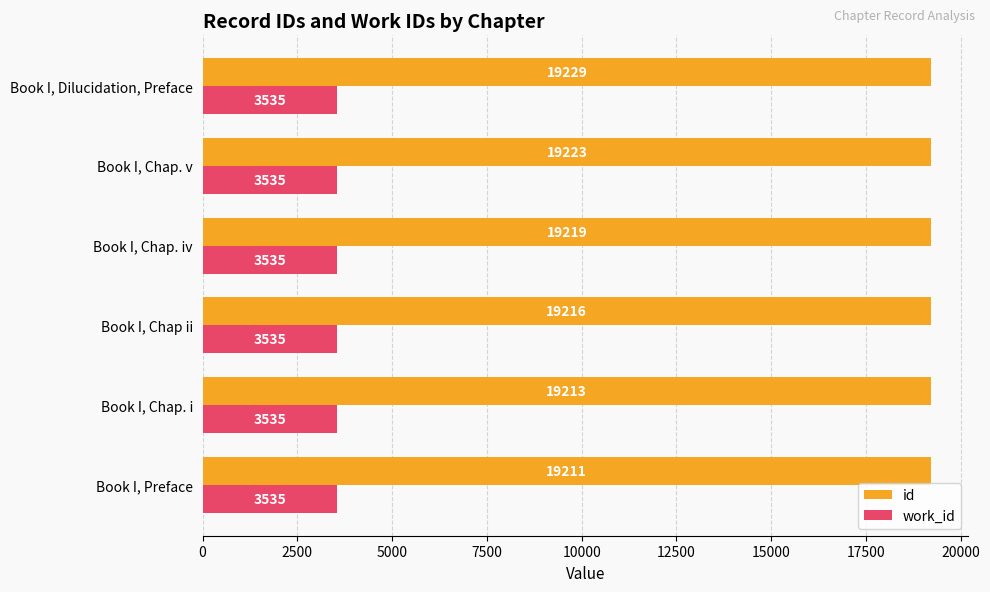

How many data points does each series have?

6